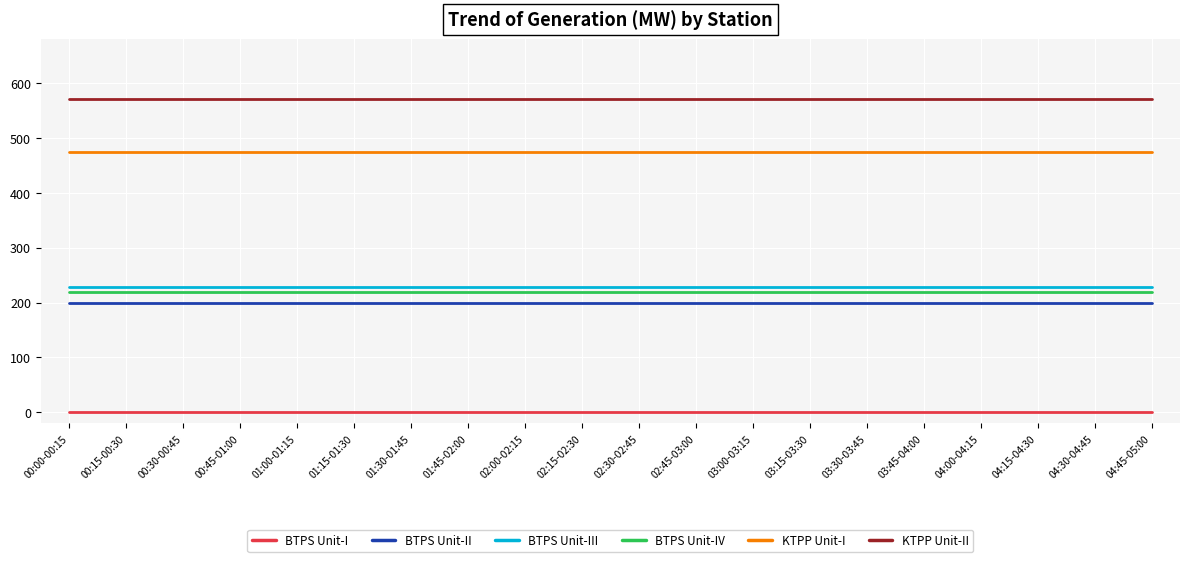

What are all the series names shown in the legend?

BTPS Unit-I, BTPS Unit-II, BTPS Unit-III, BTPS Unit-IV, KTPP Unit-I, KTPP Unit-II